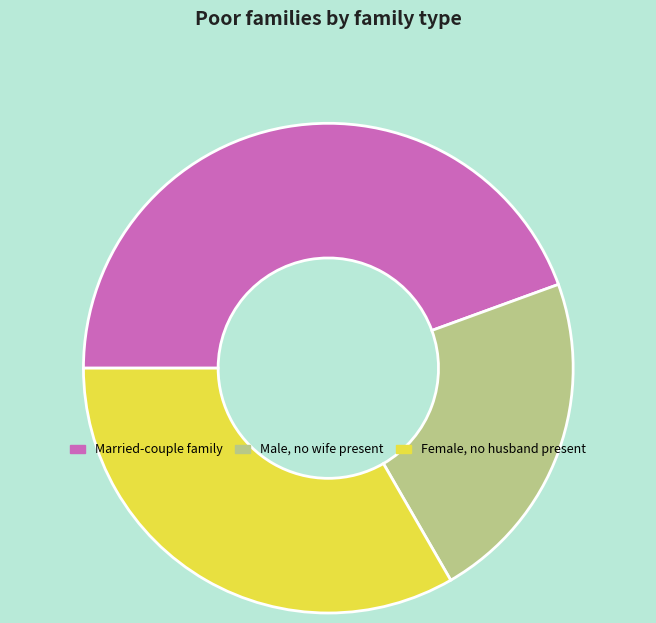

Rank the categories by value from lowest to highest.

Male, no wife present, Female, no husband present, Married-couple family